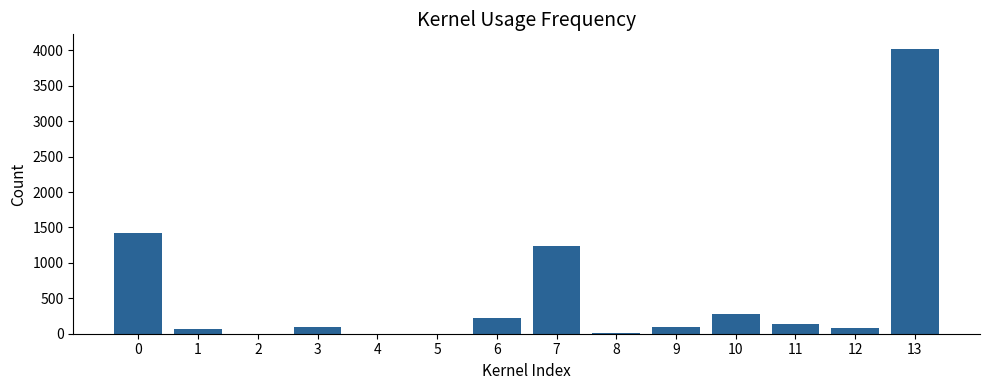

Is it true that the value at 7 is 423.5?

False